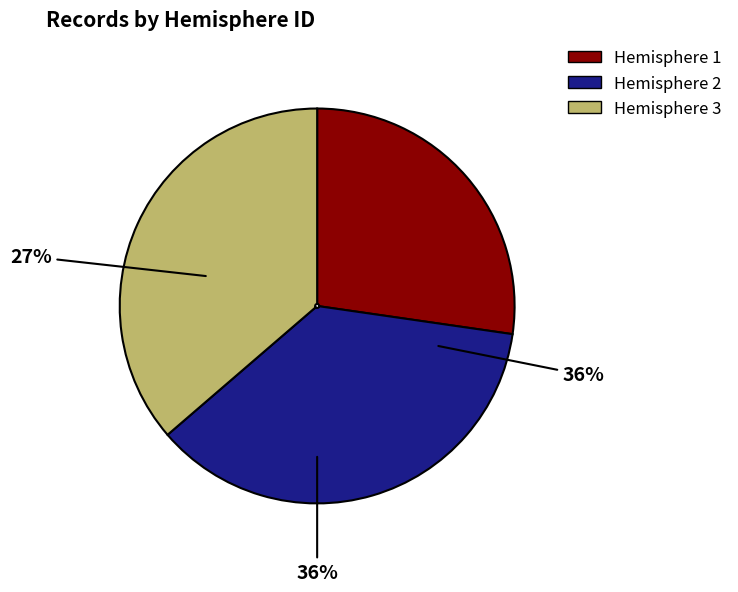

Is it true that Hemisphere 3 is 44% of the pie?

False